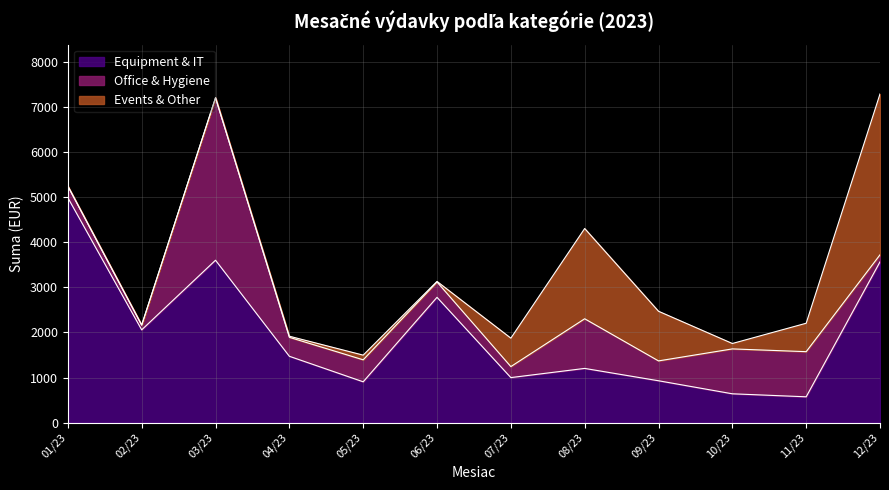

What is the minimum value for Equipment & IT?

573.9